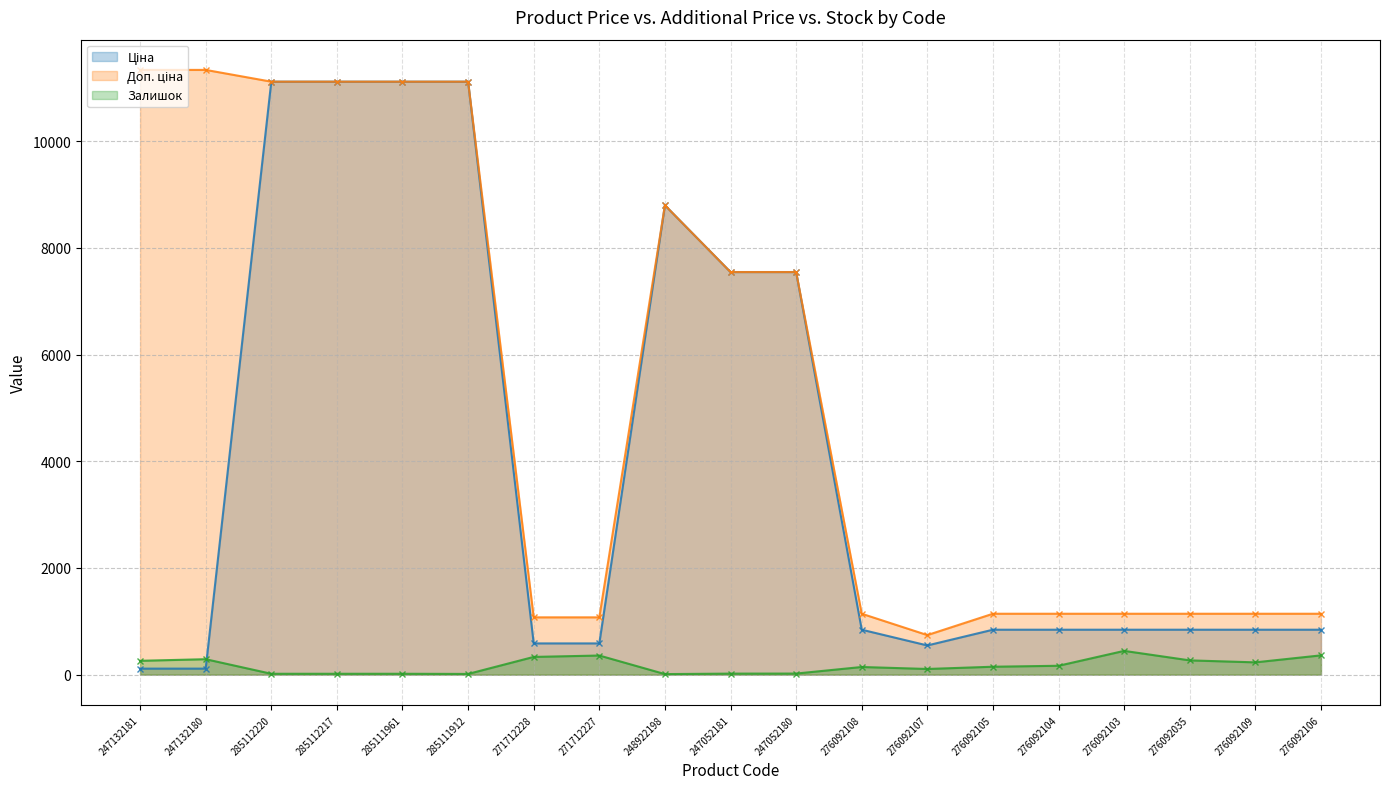

In Залишок, how many points are higher than both neighbors (excluding endpoints)?

4